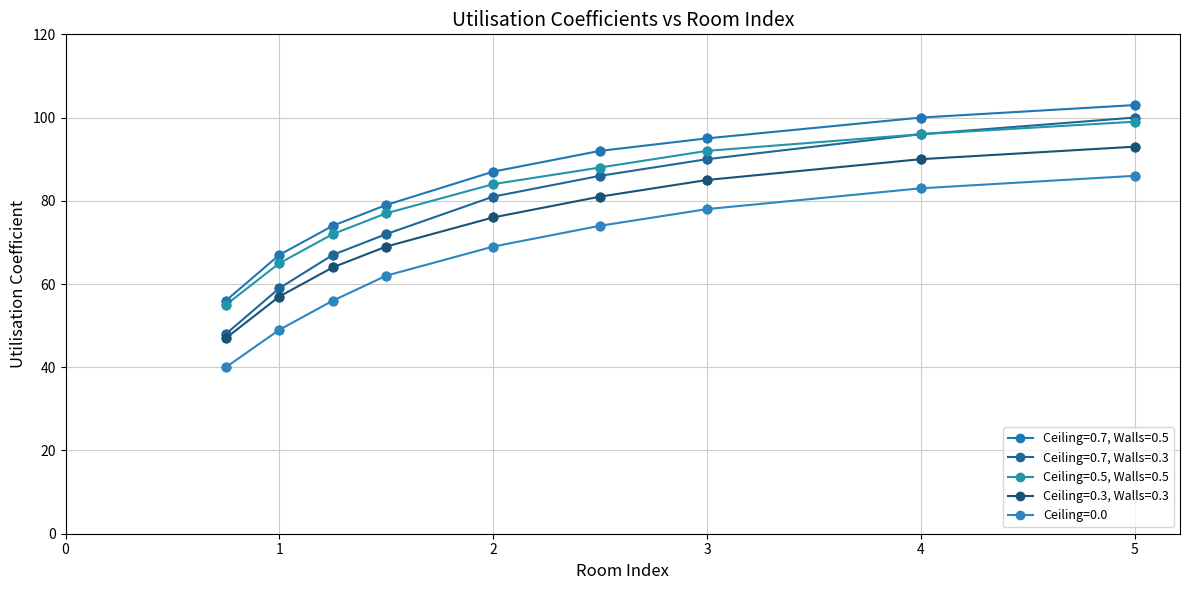

What are all the series names shown in the legend?

Ceiling=0.7, Walls=0.5, Ceiling=0.7, Walls=0.3, Ceiling=0.5, Walls=0.5, Ceiling=0.3, Walls=0.3, Ceiling=0.0